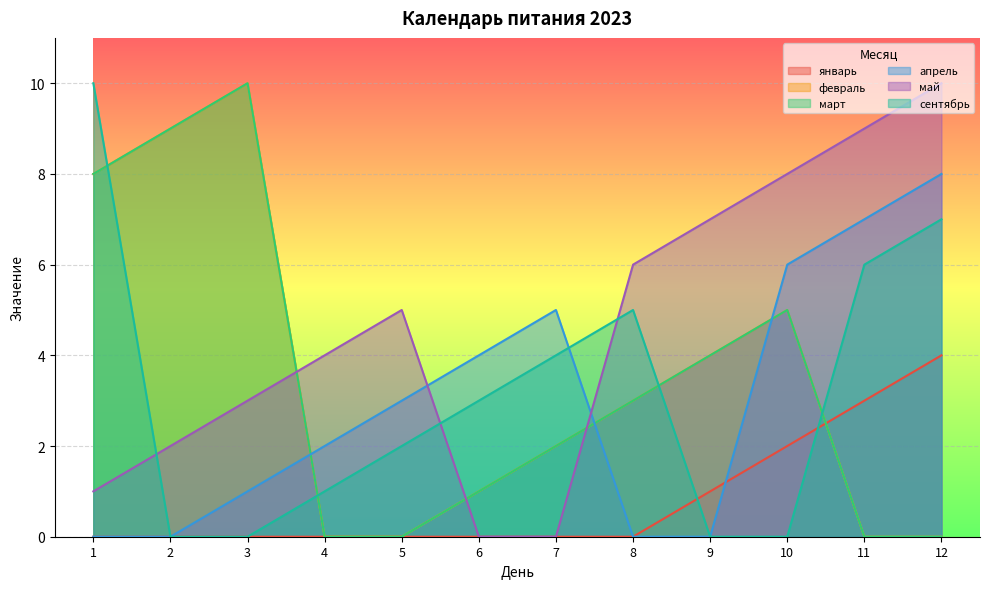

Is it true that сентябрь equals 2 at 6?

False